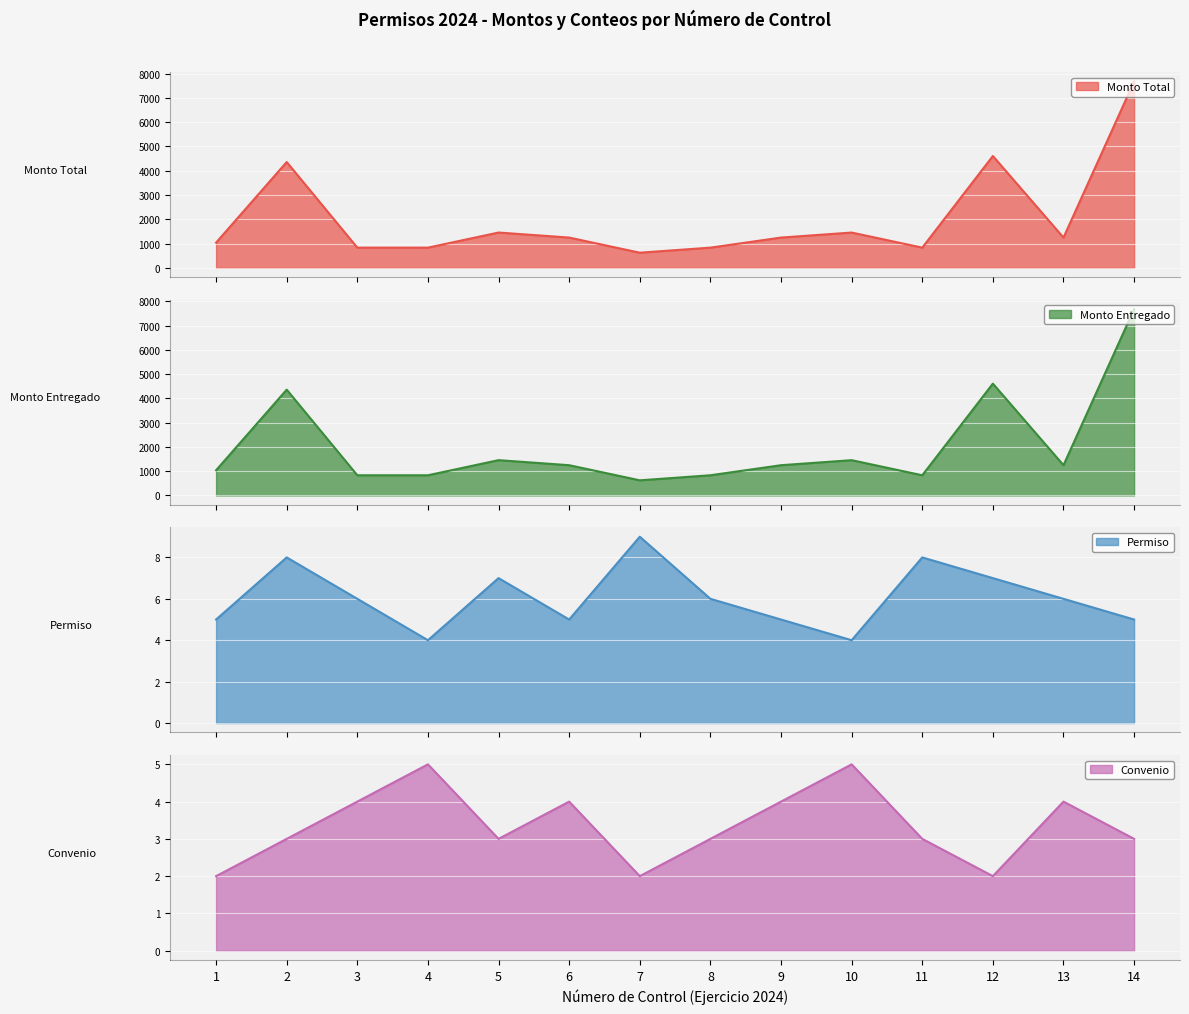

Rank the categories by Convenio value from lowest to highest.

1, 7, 12, 2, 5, 8, 11, 14, 3, 6, 9, 13, 4, 10